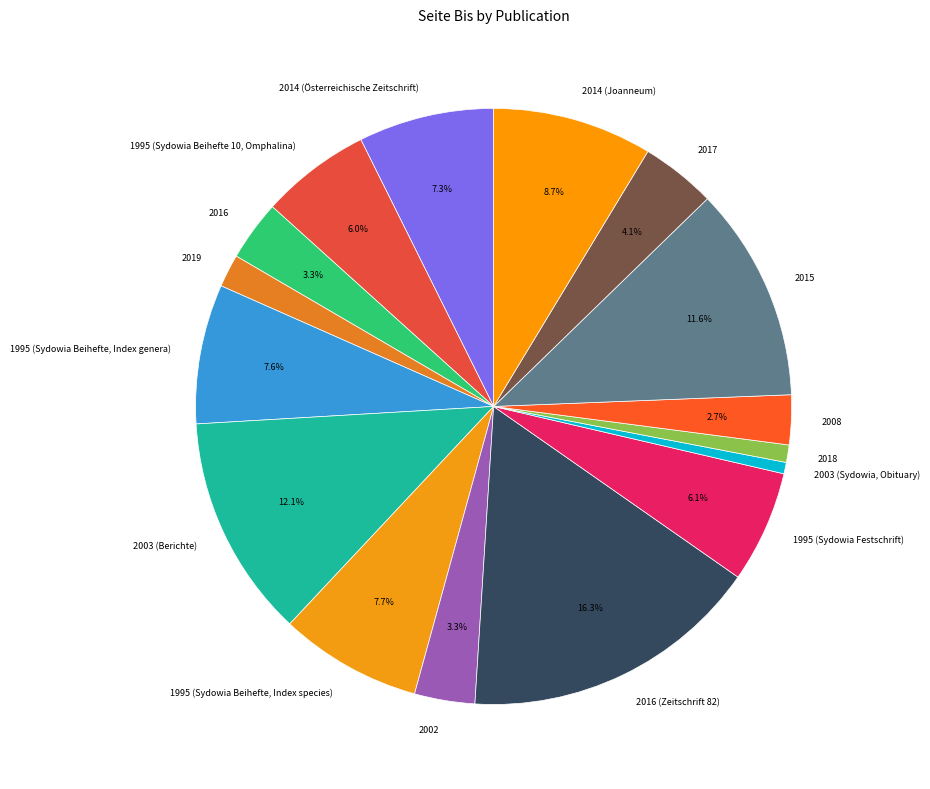

Is 1995 (Sydowia Festschrift) the majority of the pie?

No